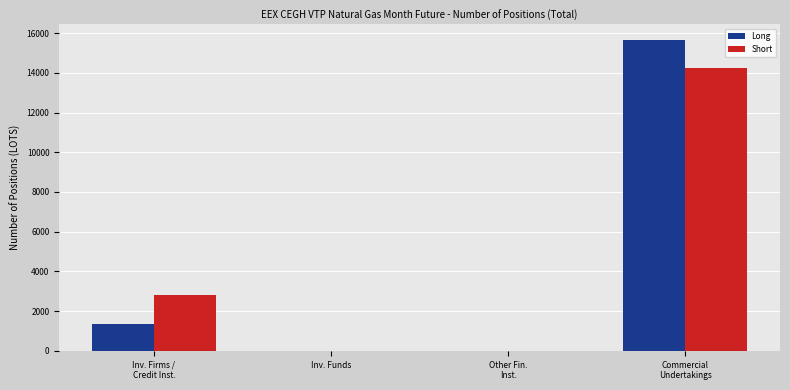

What is the spread (max minus min) of values at Inv. Firms /
Credit Inst.?

1425